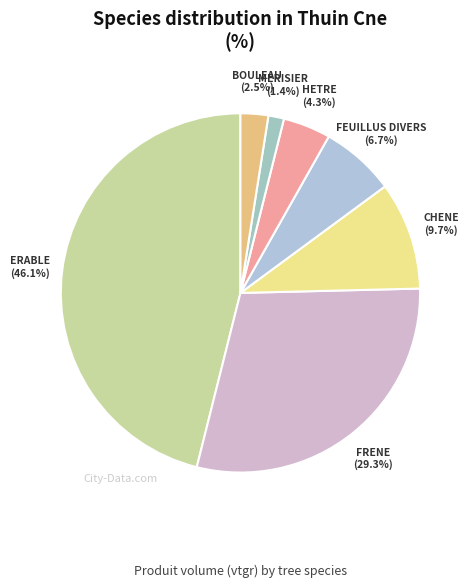

Is there any slice that represents more than half of the pie?

No